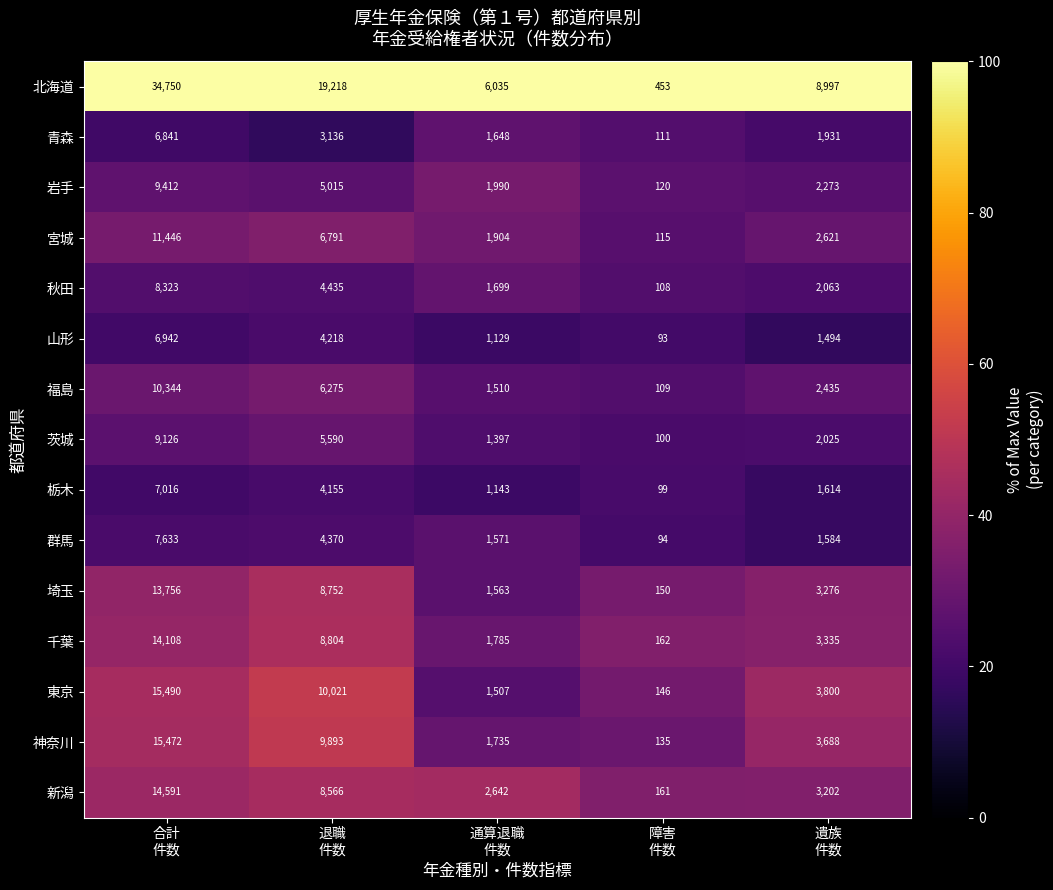

How many values in the 新潟 series are below 3202?

2